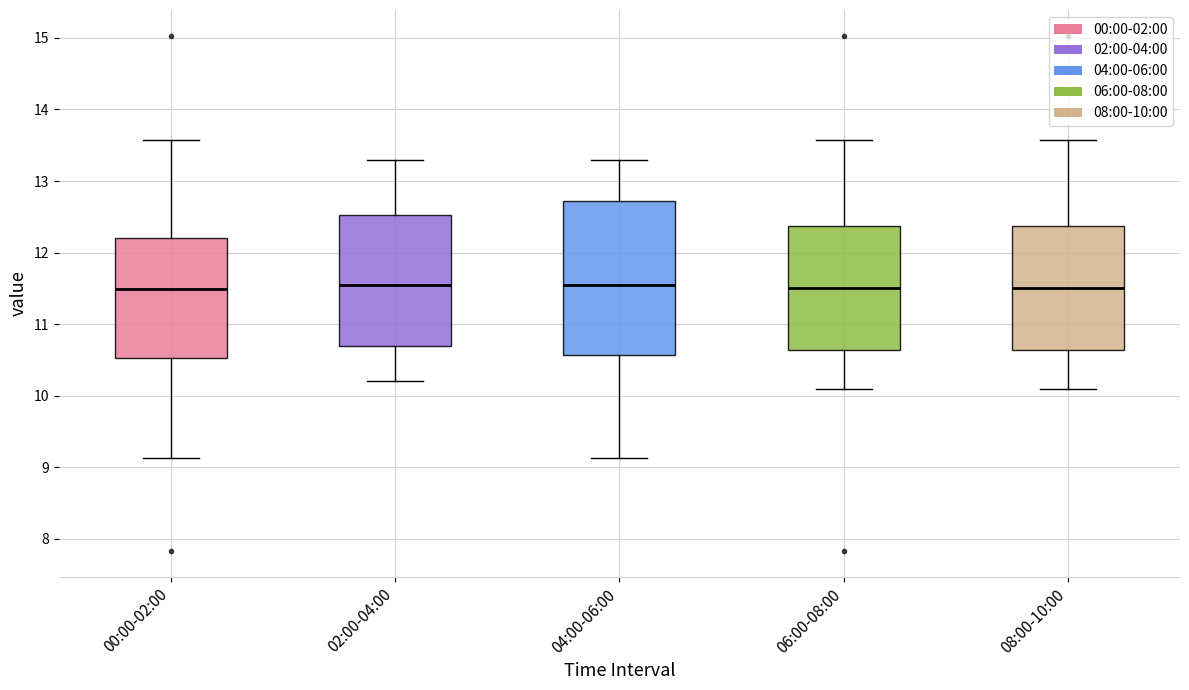

Reading left to right, read every box against the y-axis: the position of its median line, the range the box covers, and the ends of its whiskers. The values are not printed on the chart, so give them approximately, as read against the axis.

00:00-02:00: median 11.5, box 10.5 to 12.2, whiskers 9.1 to 13.6
02:00-04:00: median 11.6, box 10.7 to 12.5, whiskers 10.2 to 13.3
04:00-06:00: median 11.6, box 10.6 to 12.7, whiskers 9.1 to 13.3
06:00-08:00: median 11.5, box 10.6 to 12.4, whiskers 10.1 to 13.6
08:00-10:00: median 11.5, box 10.6 to 12.4, whiskers 10.1 to 13.6